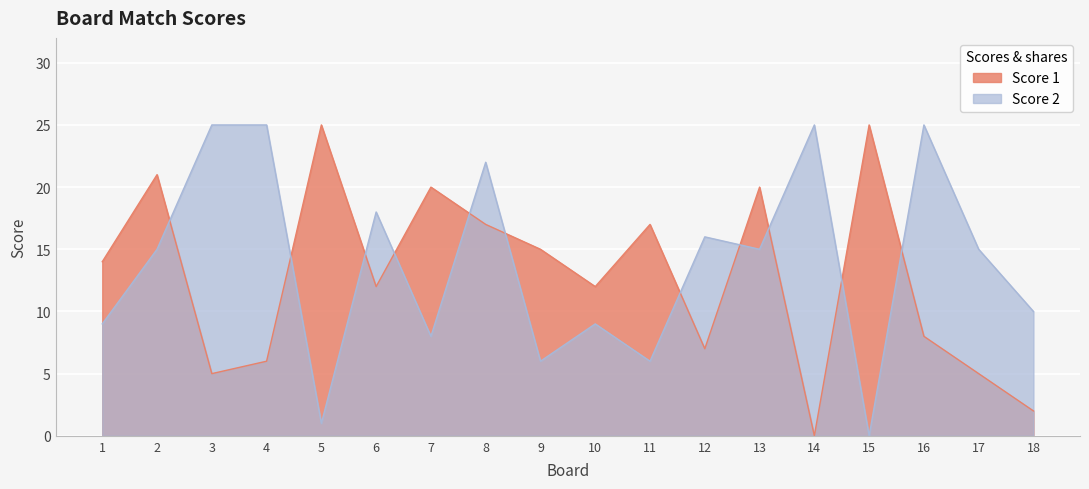

Which series has the widest spread of values?

Score 1